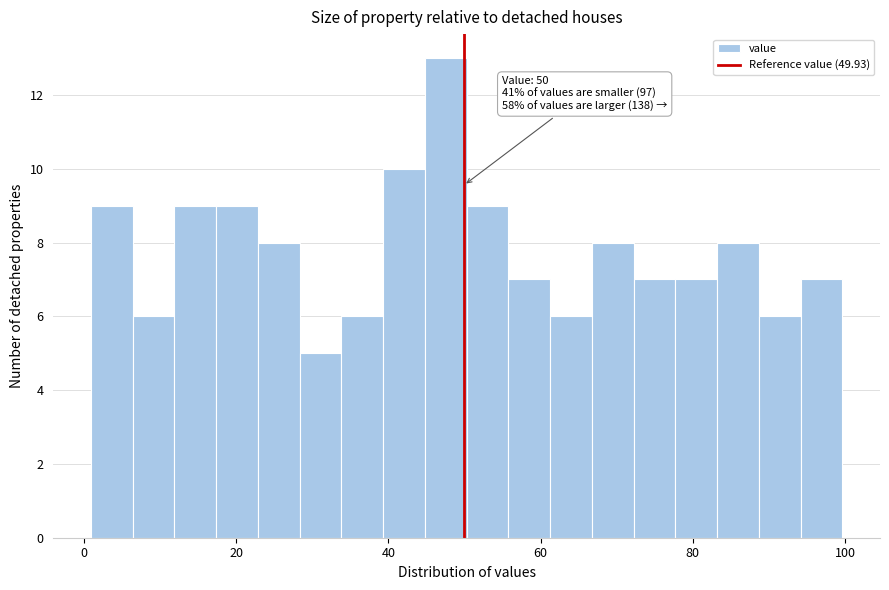

Around what value on the x-axis is the tallest bar? Give the approximate position of its centre, as read against the axis.

48